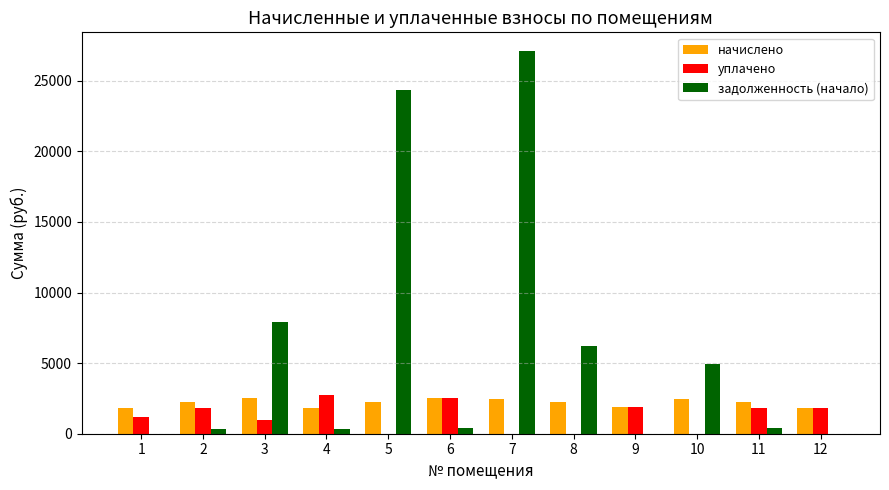

At which category is the sum across all series the highest?

7